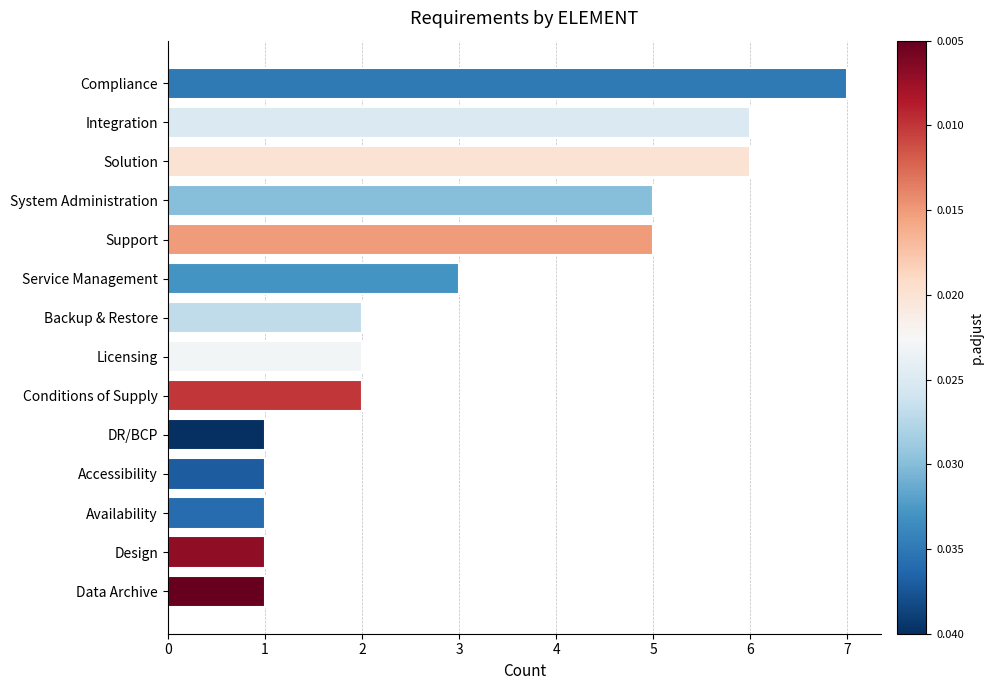

Reading bottom to top, list all the values displayed in this chart.

1	1	1	1	1	2	2	2	3	5	5	6	6	7